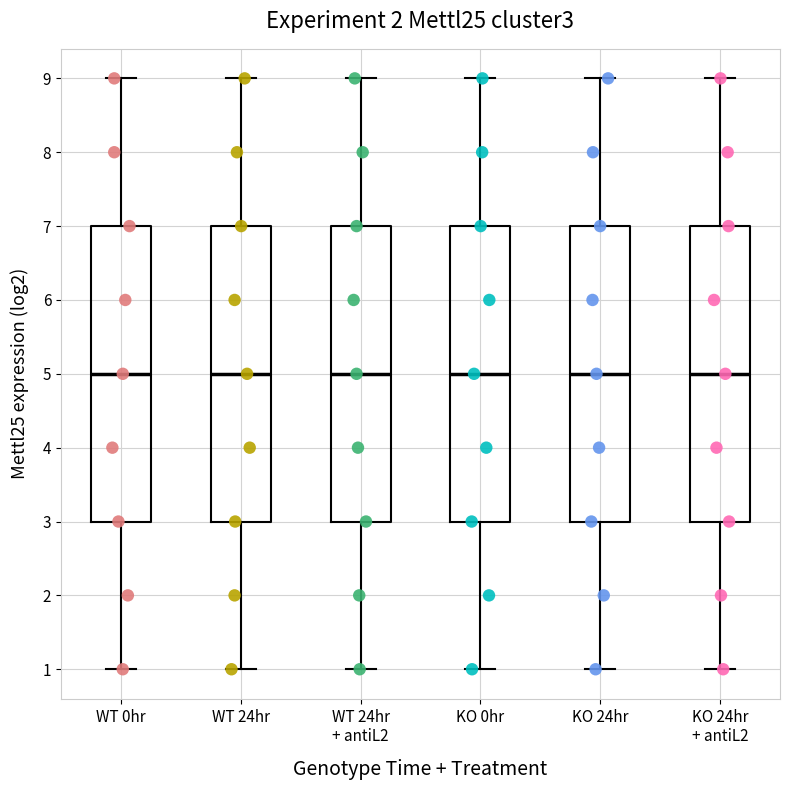

Where is the lower edge of the box for KO 0hr on the y-axis? The values are not printed on the chart, so give them approximately, as read against the axis.

3